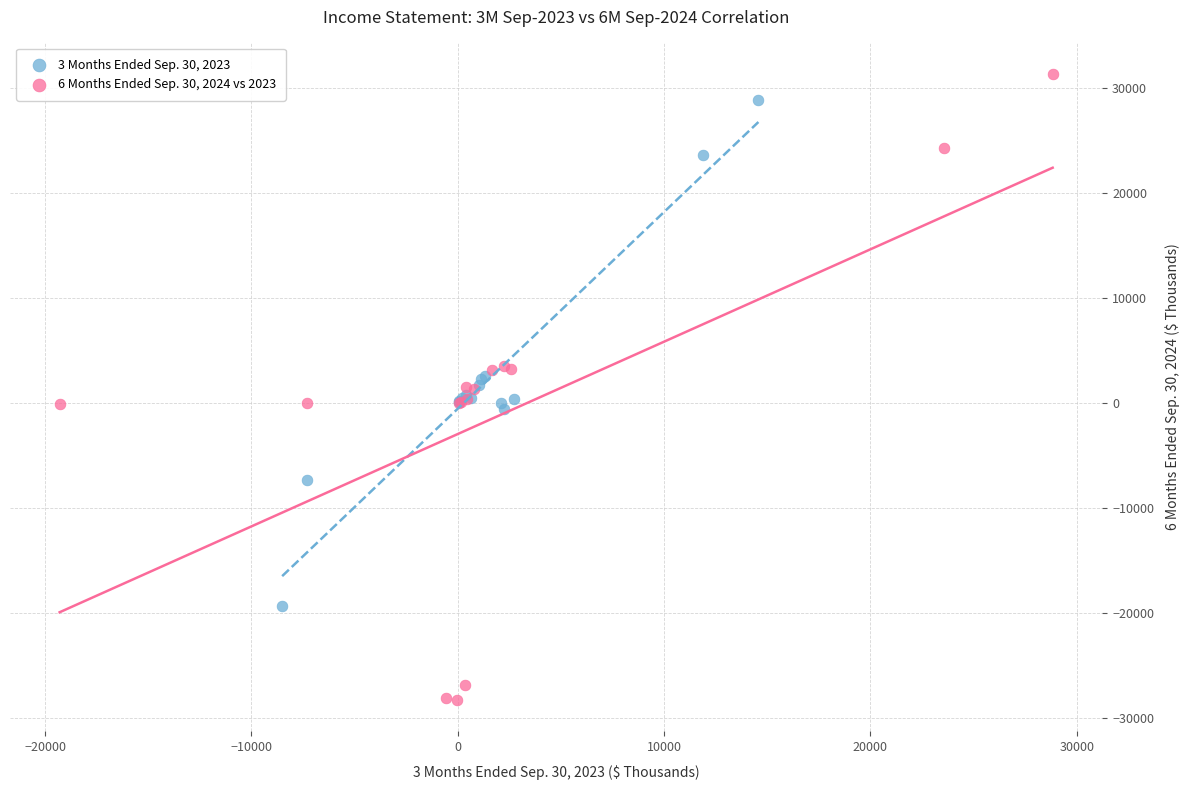

Which series reaches the maximum Y coordinate?

6 Months Ended Sep. 30, 2024 vs 2023